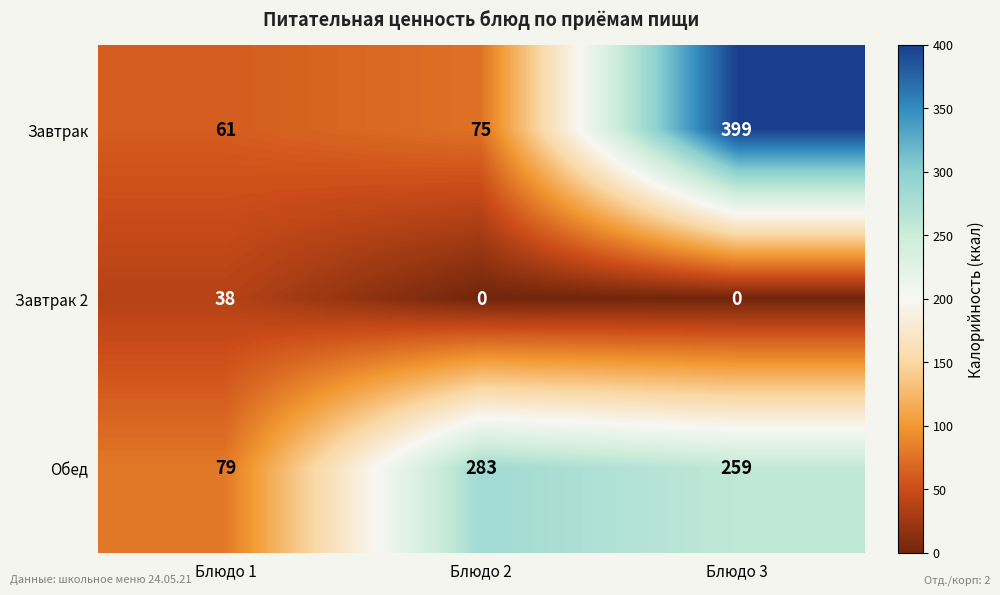

At which label does Обед first exceed 259?

Блюдо 2